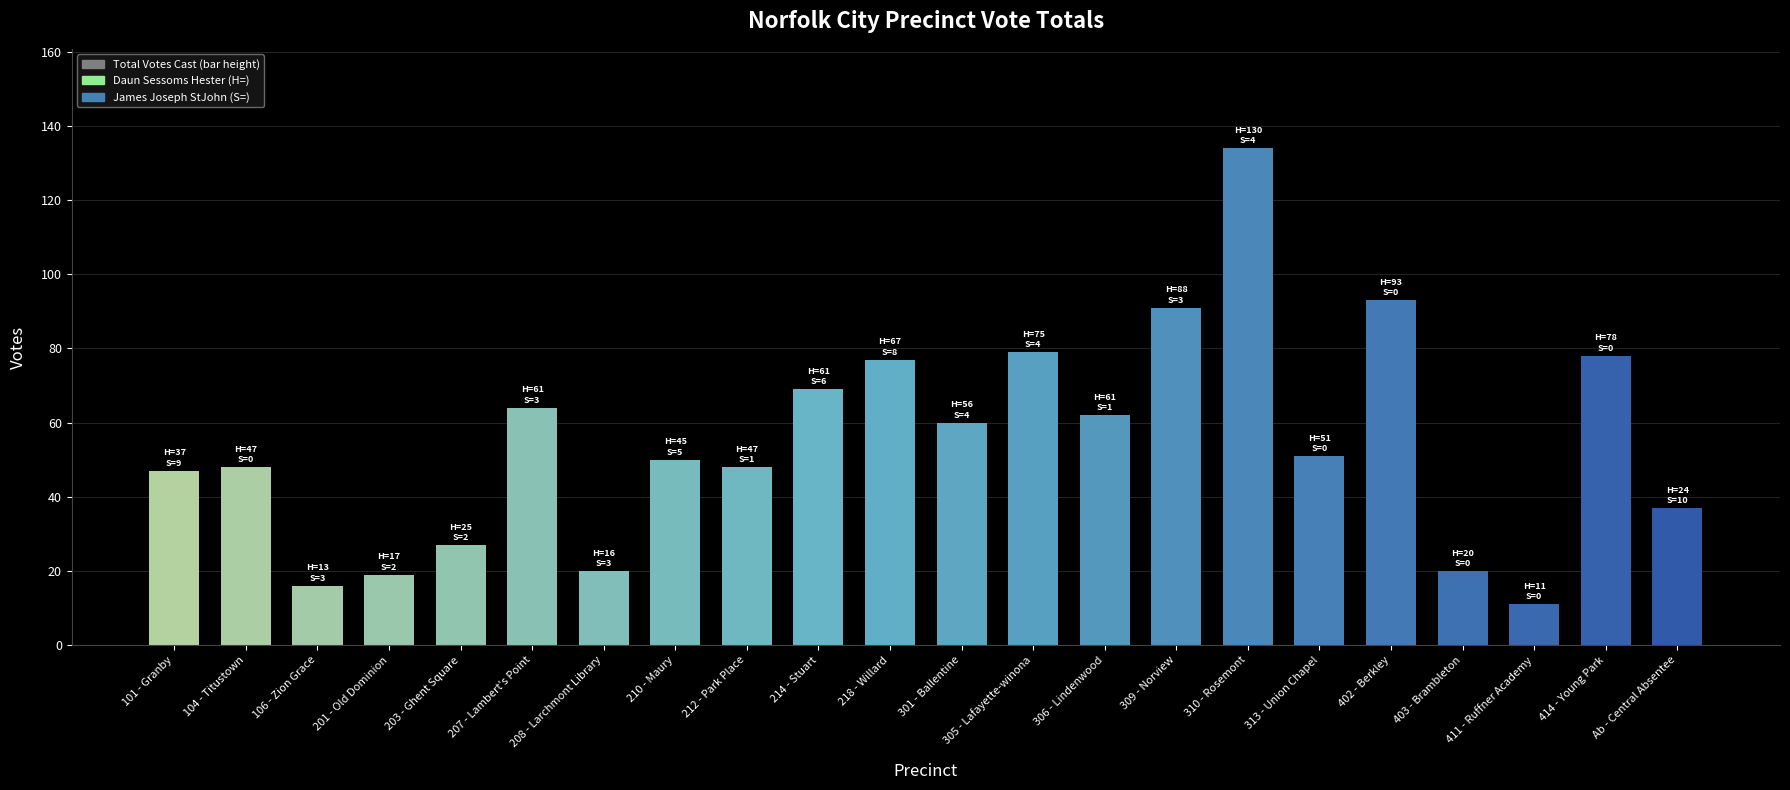

Where is the data nearest to the value 72?

214 - Stuart